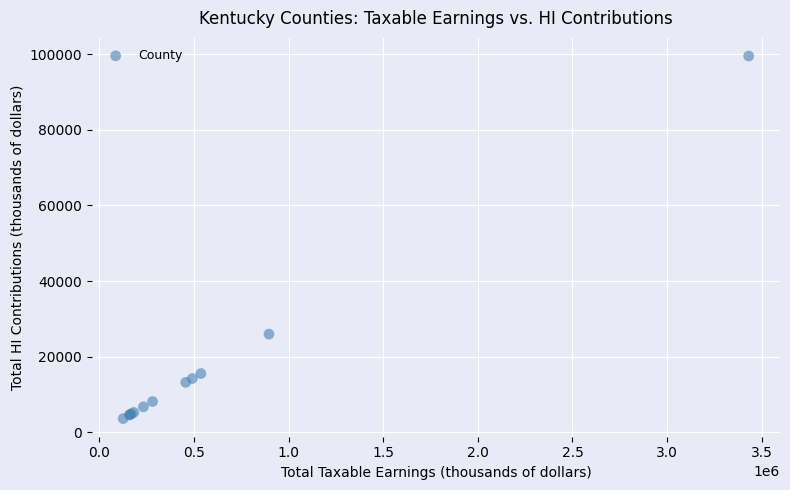

What Y value in the scatter plot is closest to 51583?

25993